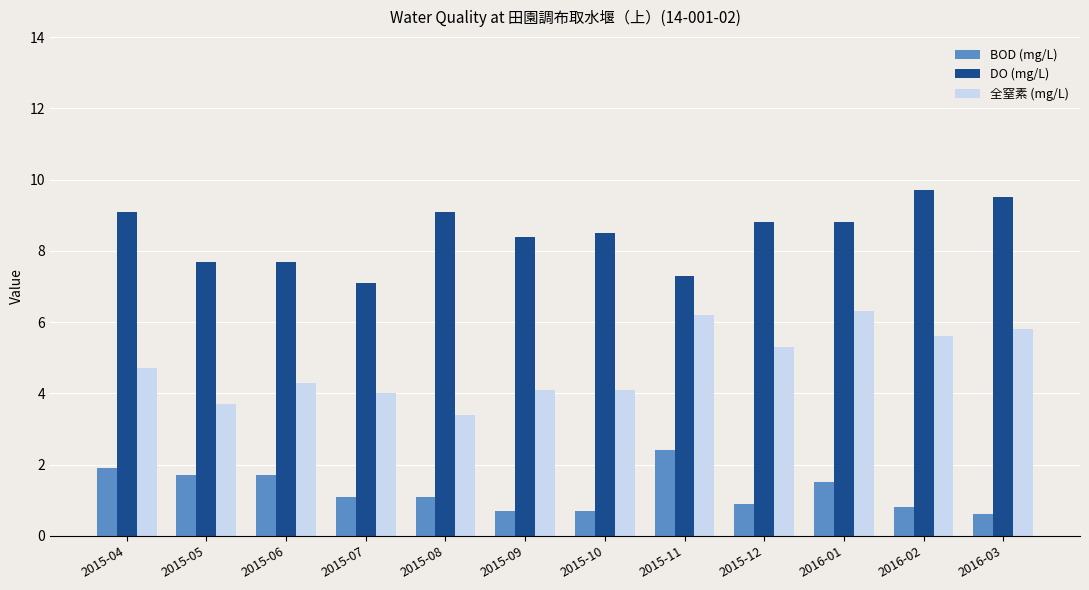

What is the total value across all series at 2015-11?

15.9